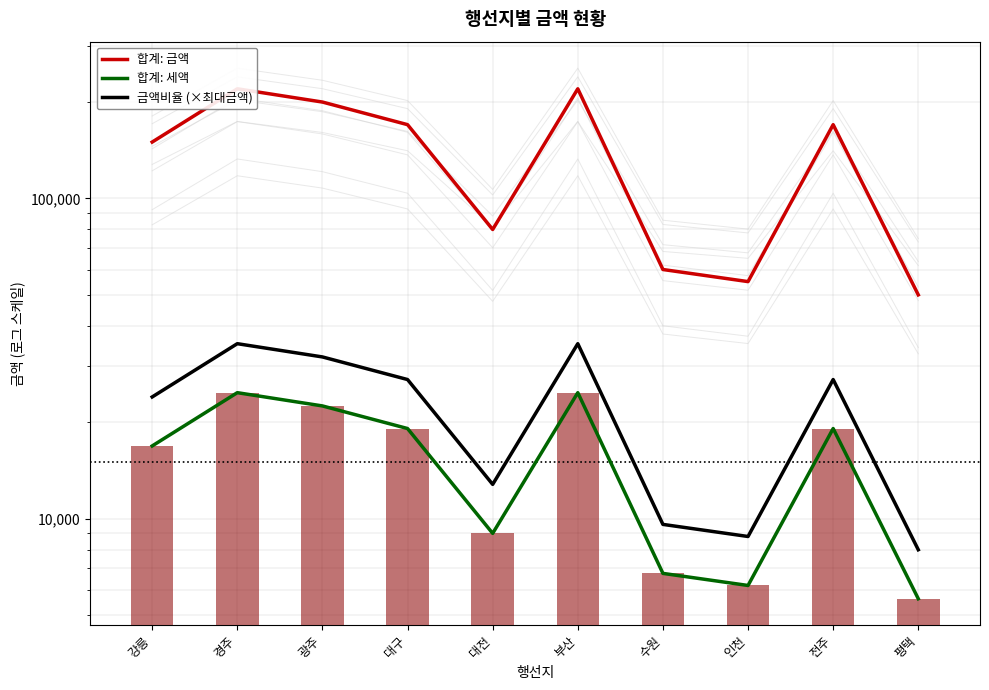

Which series has the largest total across all categories?

합계: 금액